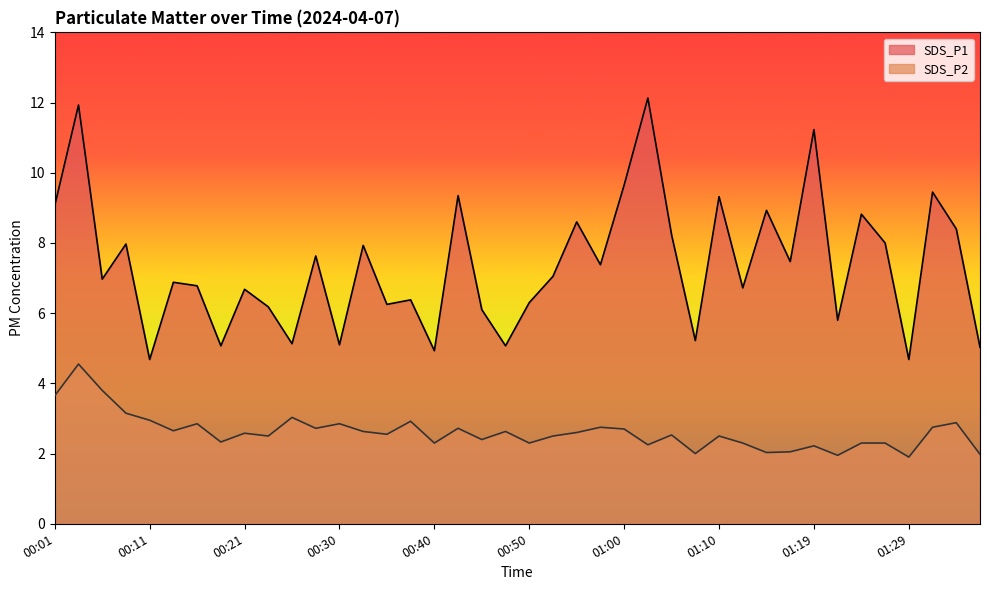

What is the difference between the maximum and minimum values in the SDS_P2 series?

2.6